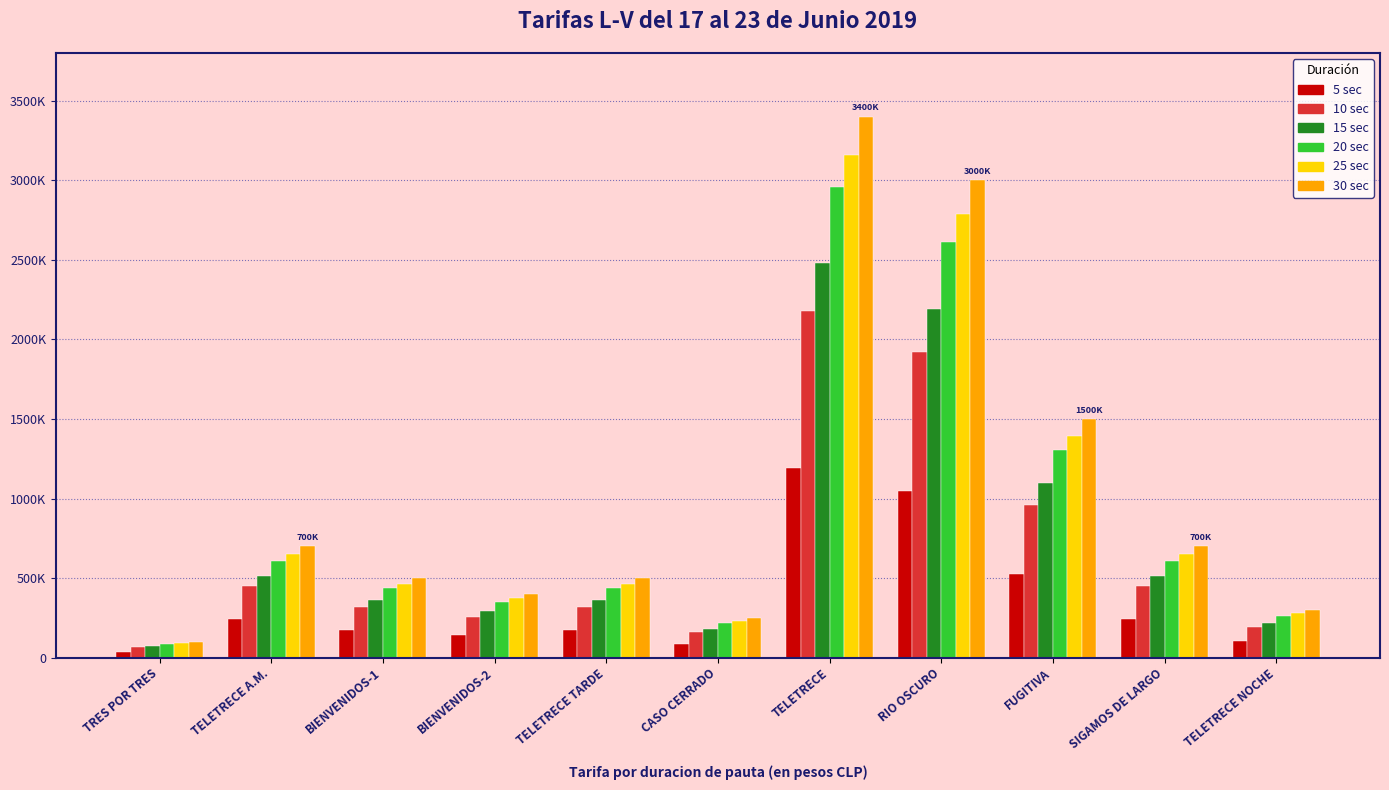

Is it true that 10 sec equals 561530 at TELETRECE TARDE?

False